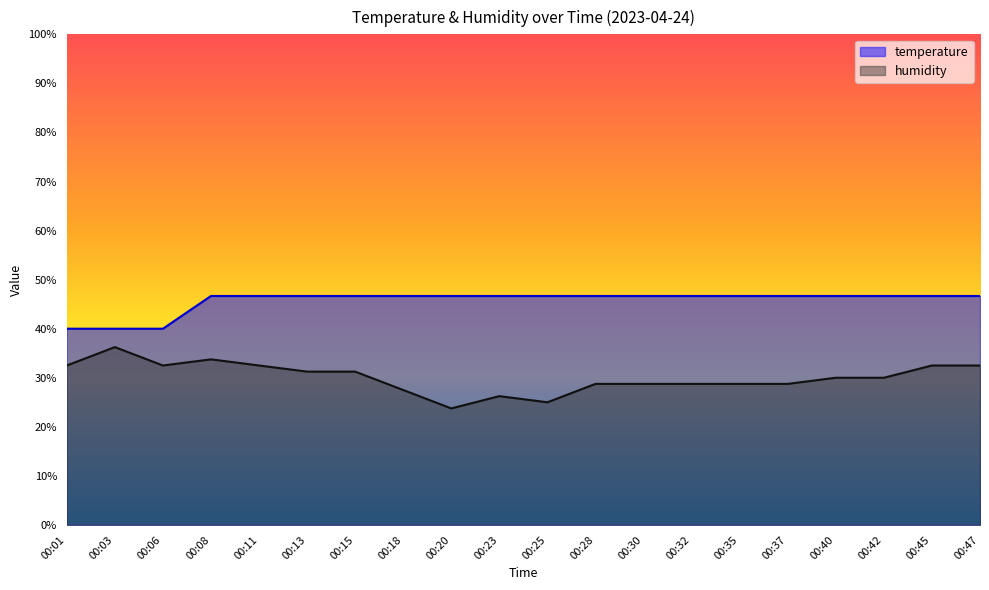

How many lines are shown in the chart?

2